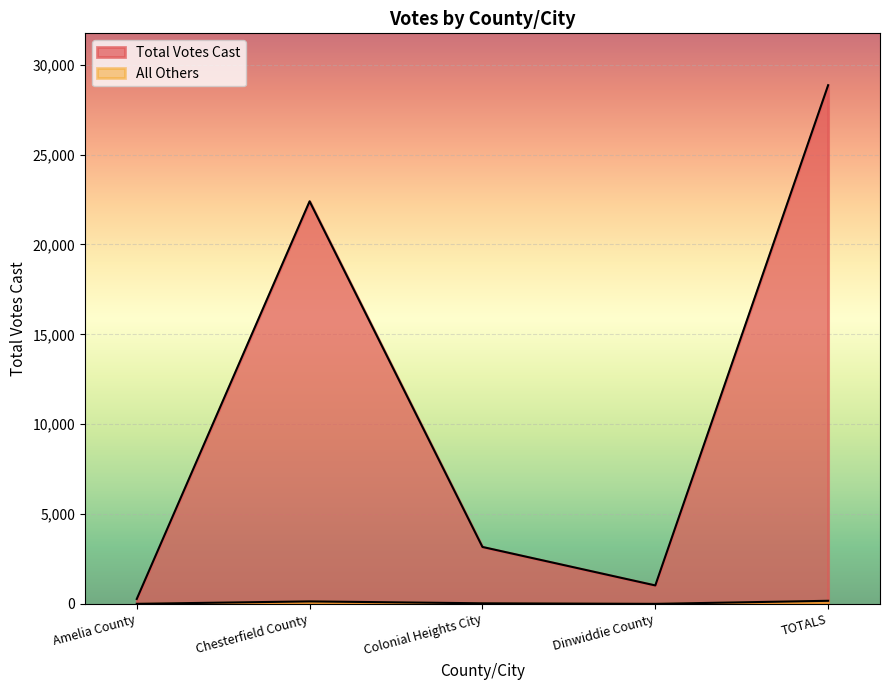

What is the value of the 5th point from the left?

28863